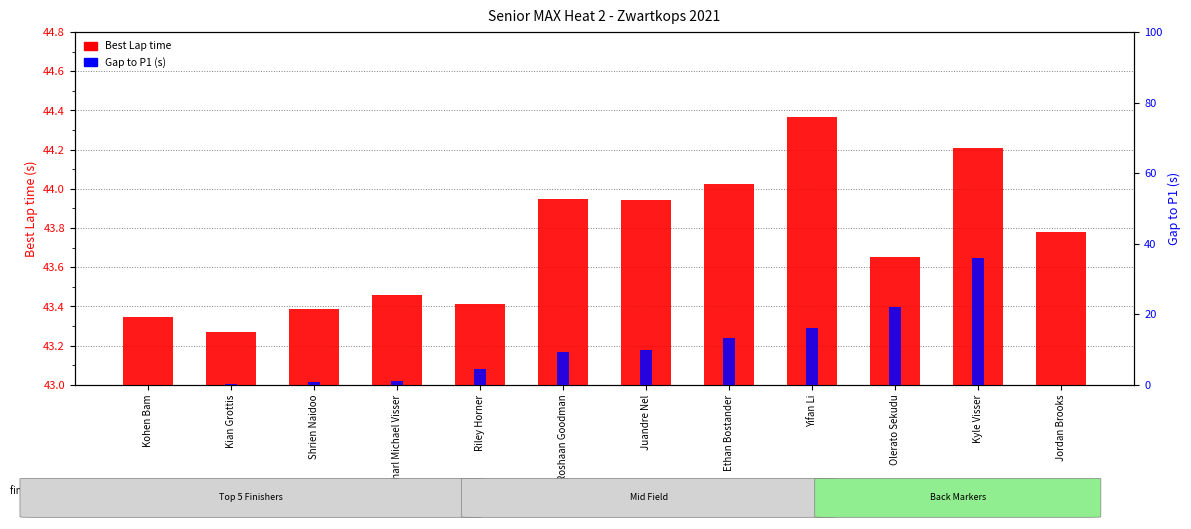

What is the value of the Gap to P1 bar at the 11th from the left?

36.0